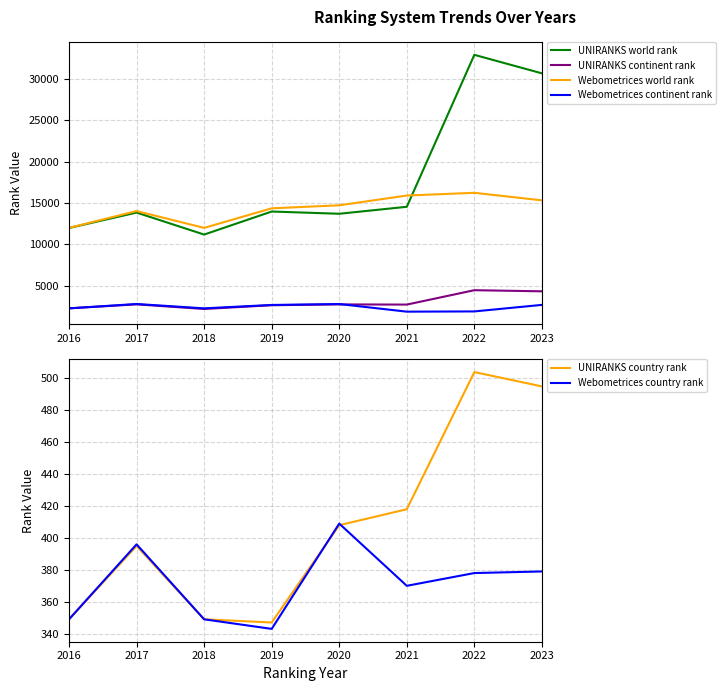

What is the difference between the second highest and second lowest values in the Webometrices world rank series?

3912